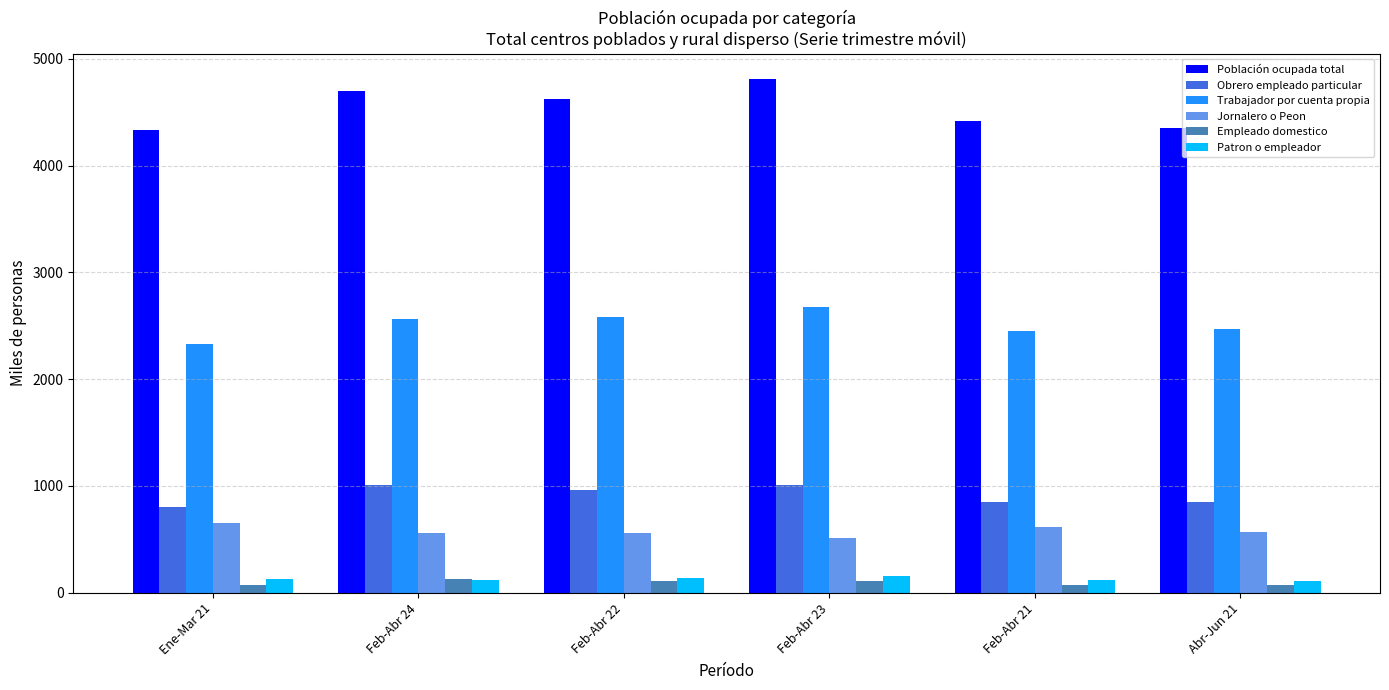

At how many categories does at least one series exceed 4174?

6